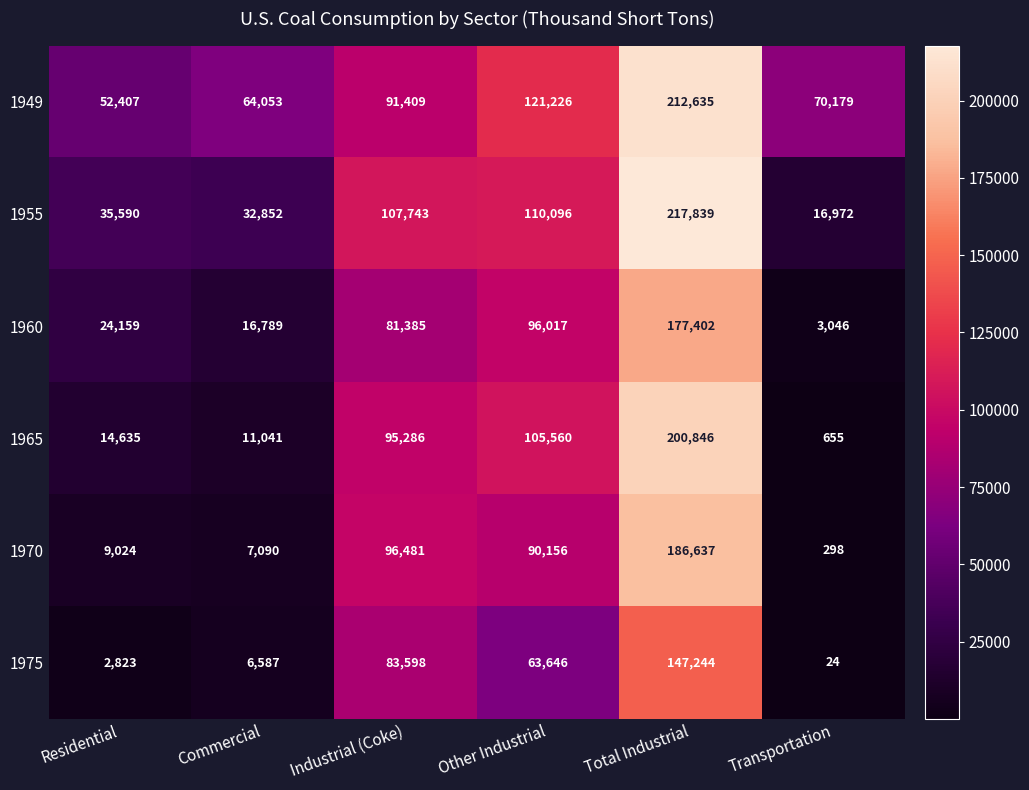

Which category has the highest value in the 1970 series?

Total Industrial